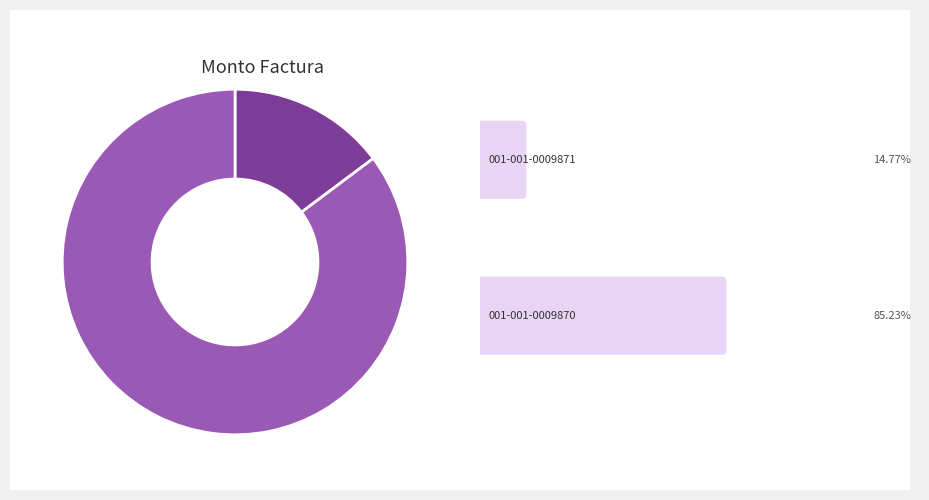

How many segments does this pie chart have?

2